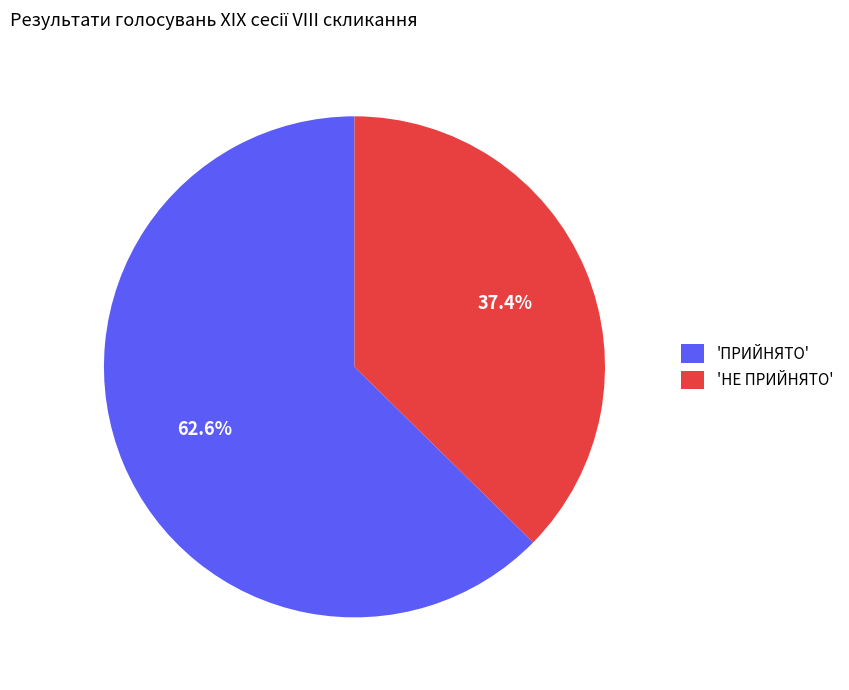

How many slices are in this pie chart?

2